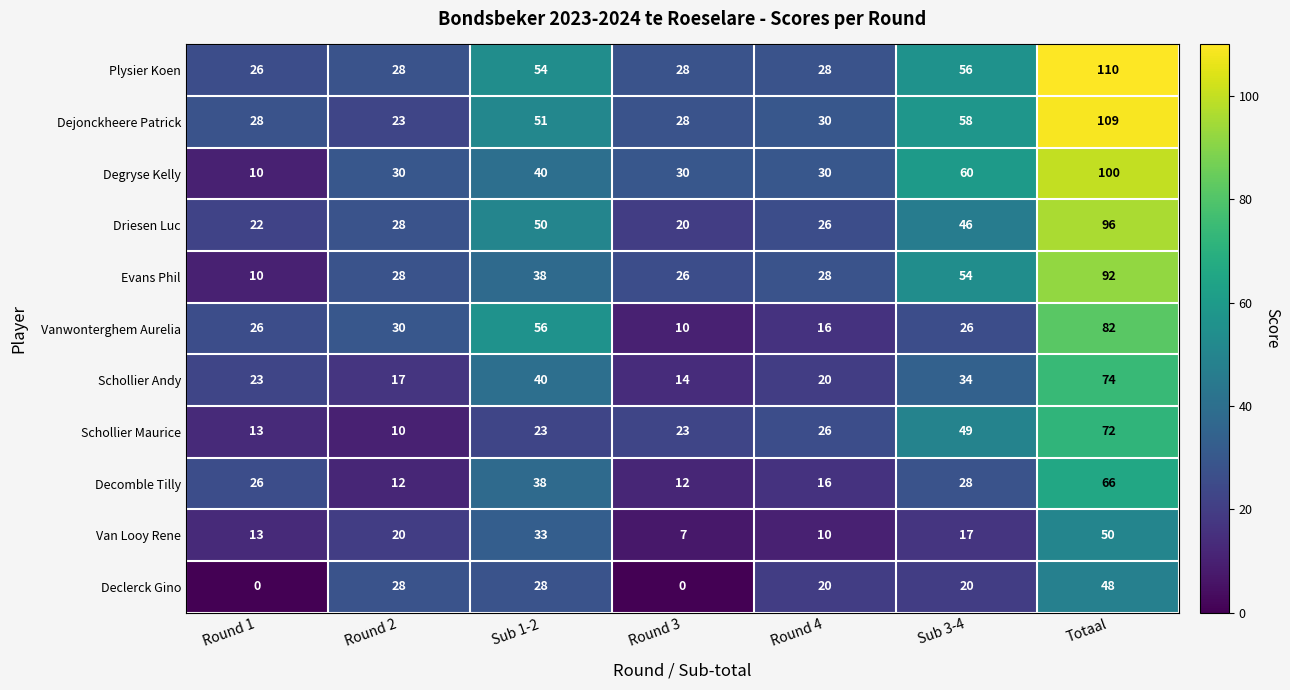

The value of Vanwonterghem Aurelia at Sub 1-2 is 93. True or false?

False